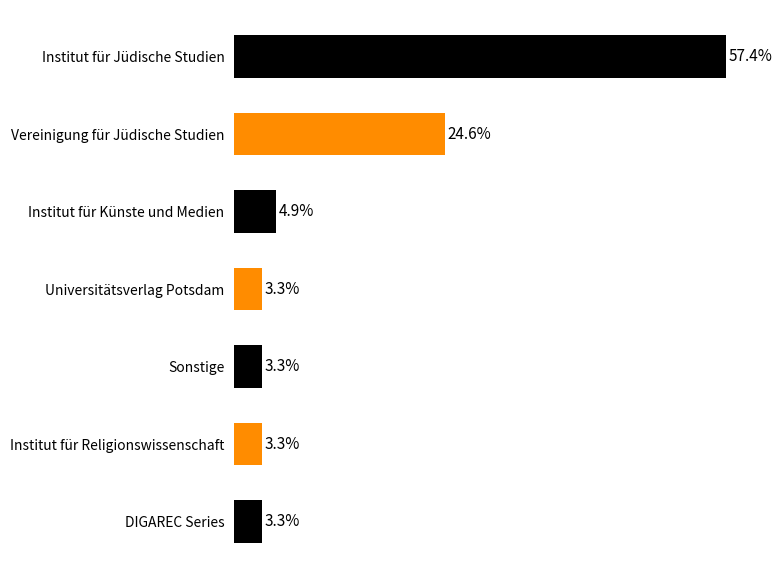

Between Institut für Künste und Medien and DIGAREC Series, which is larger?

Institut für Künste und Medien